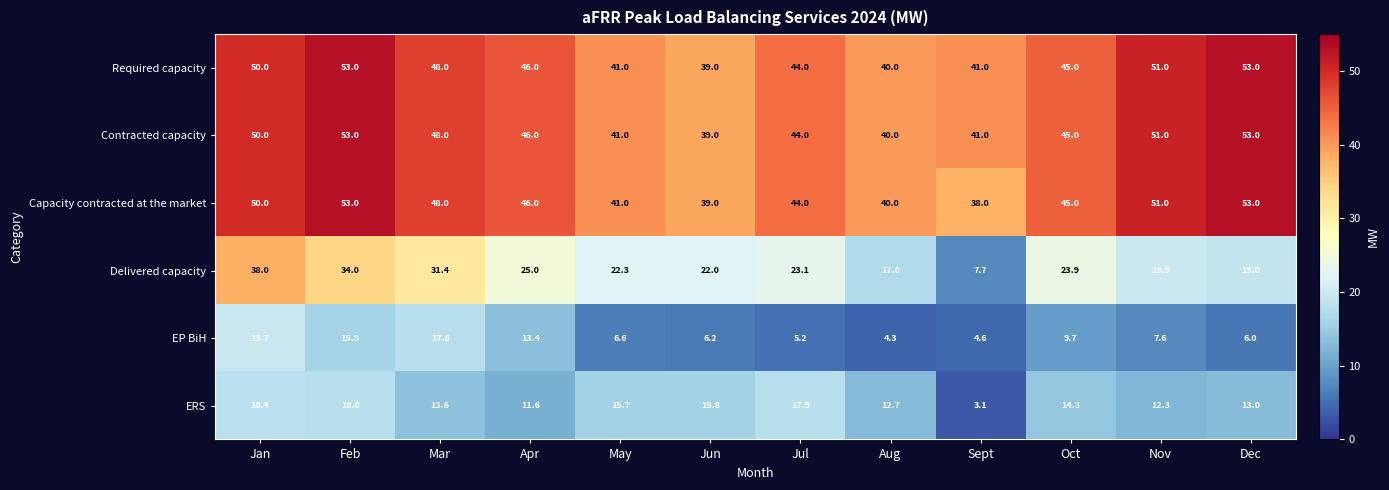

Where is Delivered capacity nearest to the value 22?

Jun